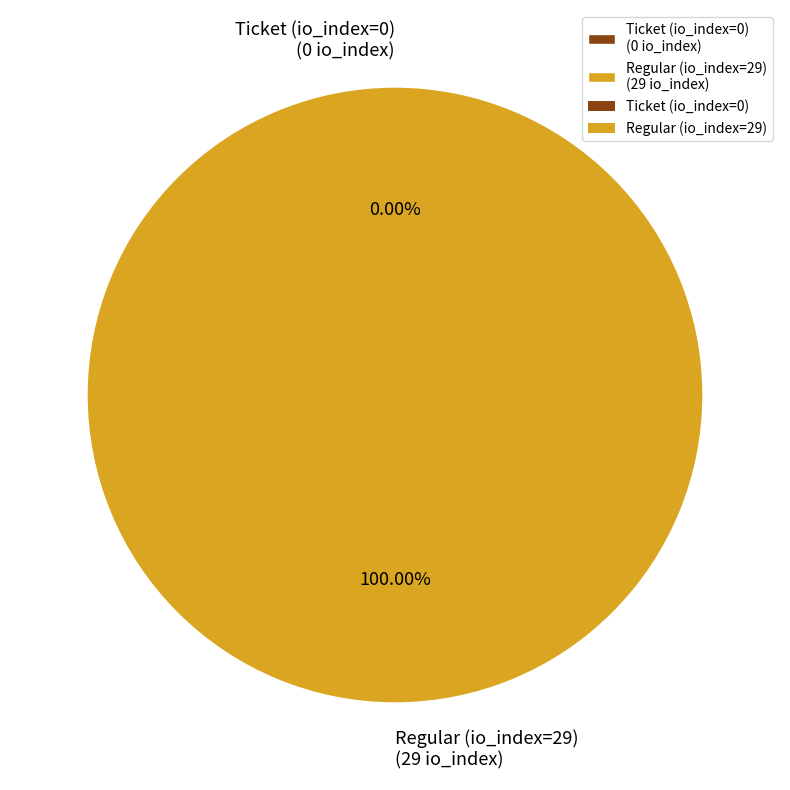

Which category has the smallest portion of the pie?

Ticket (io_index=0)